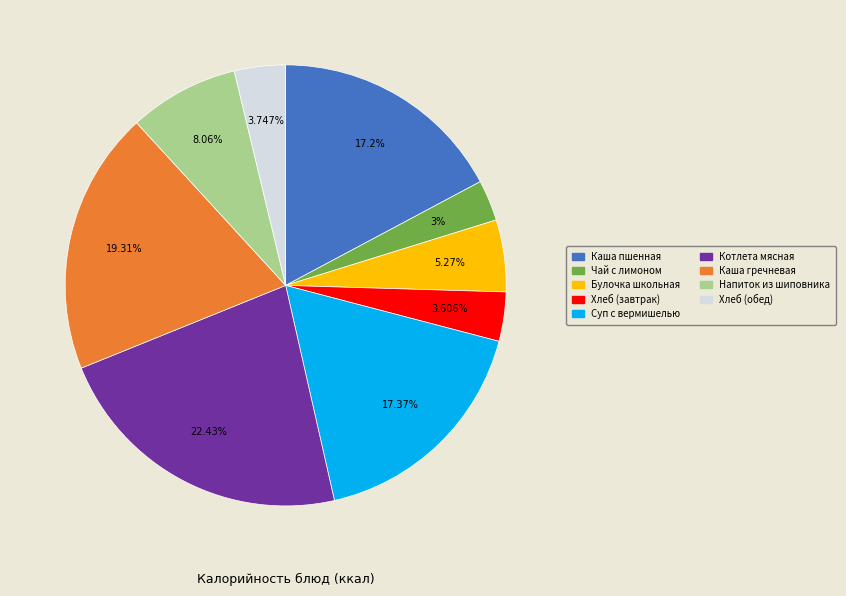

Count the number of slices in the pie.

9